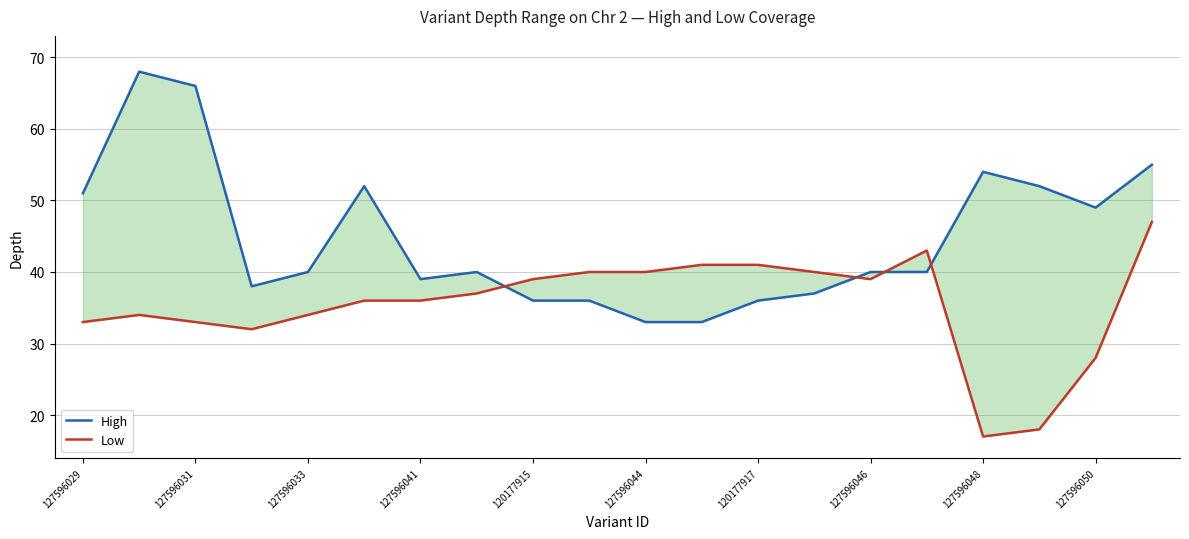

How many distinct data groups are displayed?

2